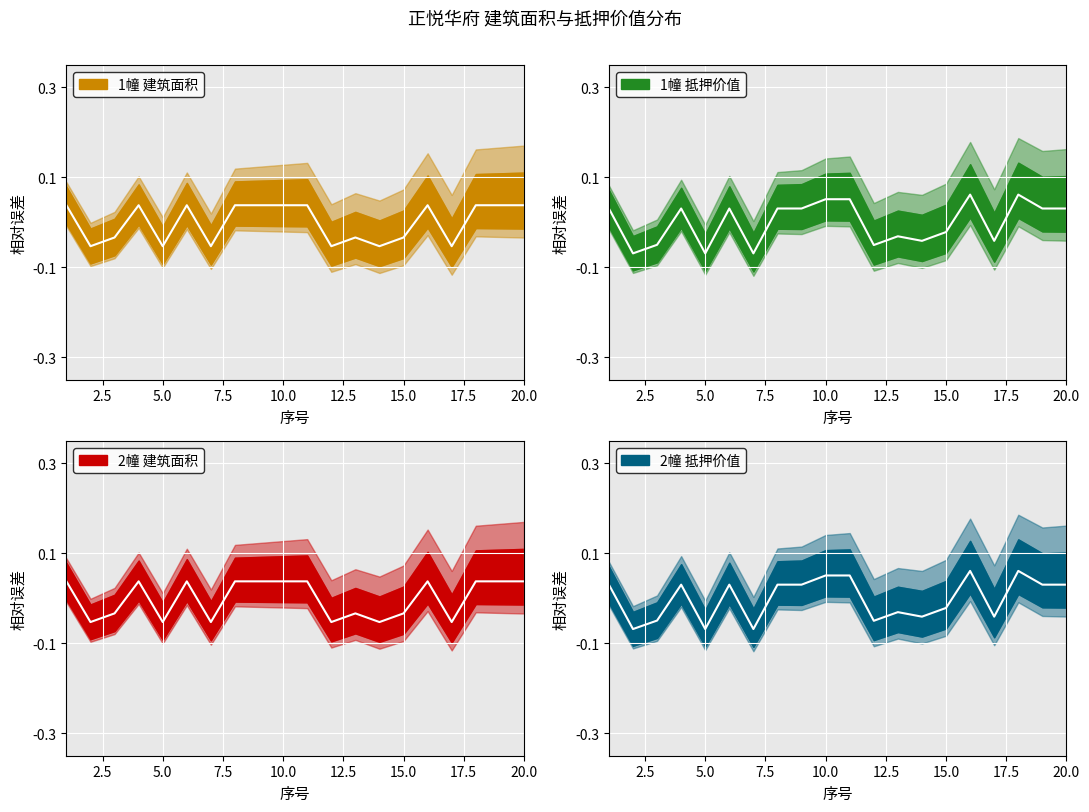

Is it true that 建筑面积 equals 0.0 at 8?

True